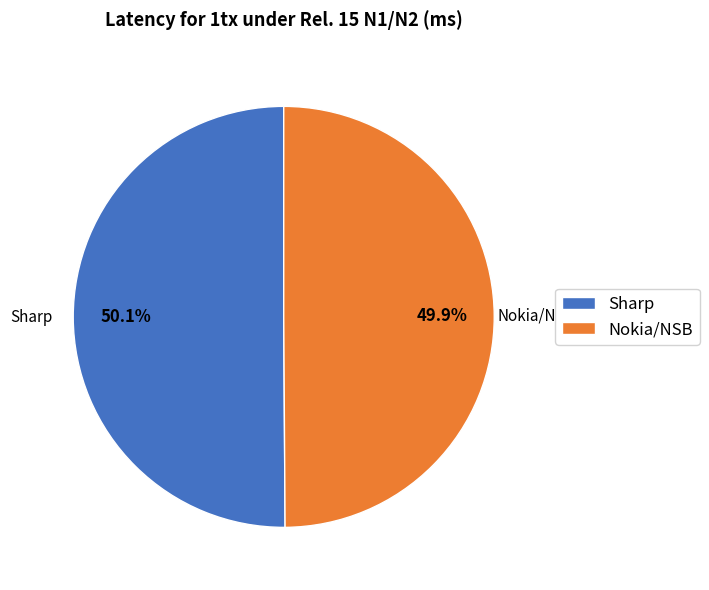

Is there a majority slice in this chart?

Yes